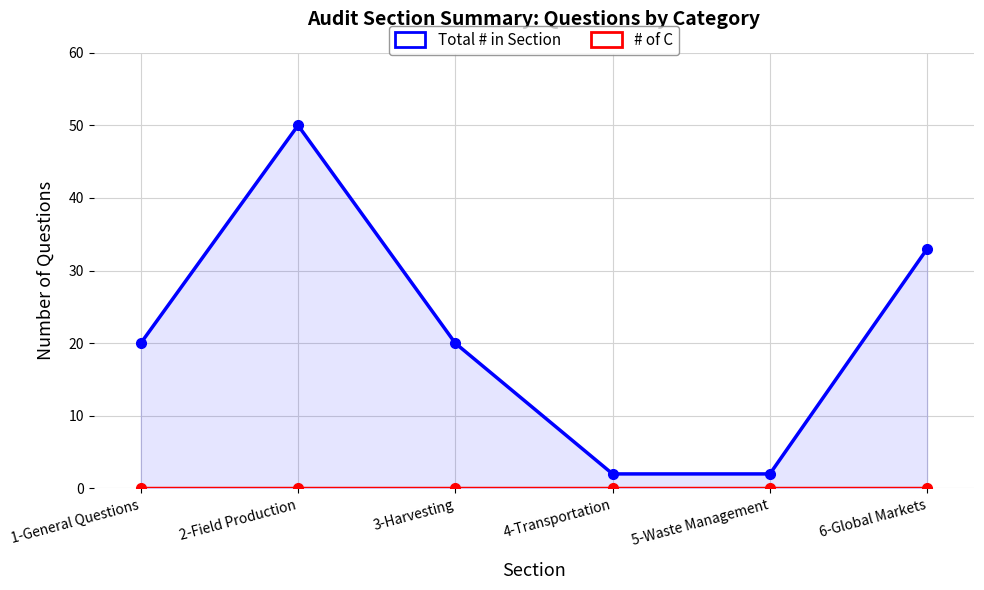

What is the difference between the highest and lowest values at 1-General Questions?

20